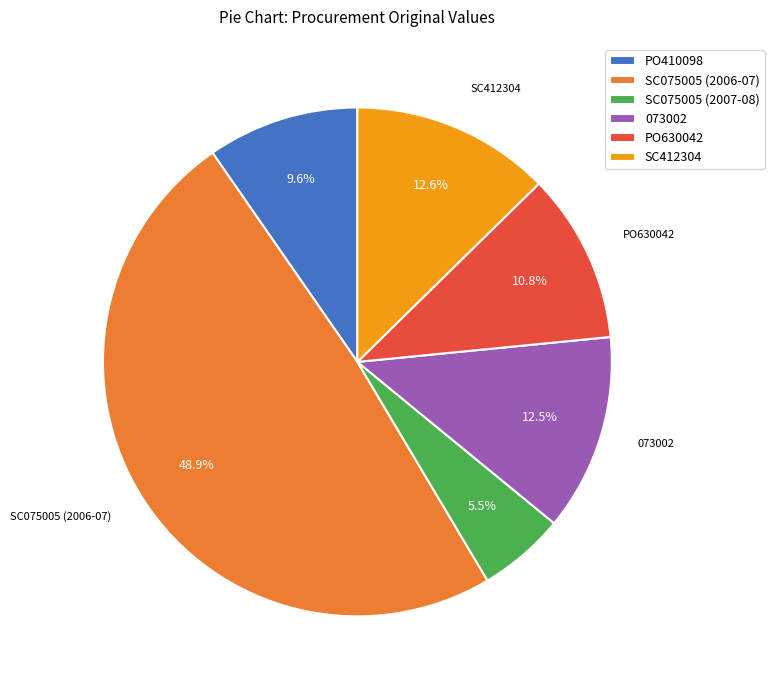

What percentage is the SC075005 (2006-07) slice, to the nearest percent?

49%